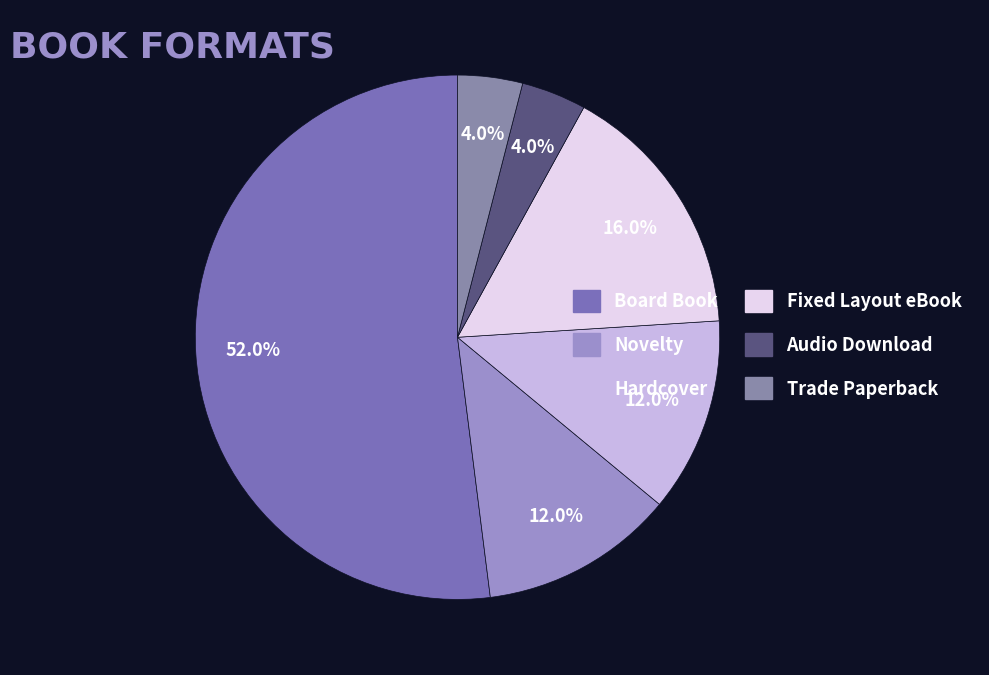

Is it true that Board Book is 46% of the pie?

False